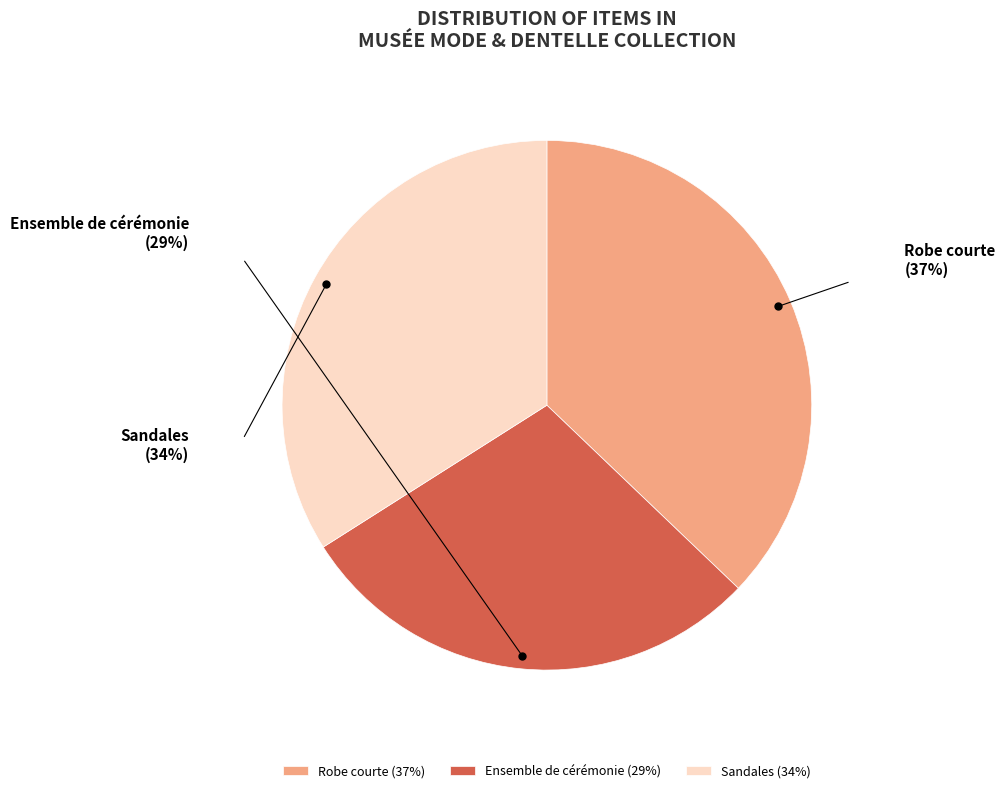

Does Ensemble de cérémonie represent more than half of the total?

No